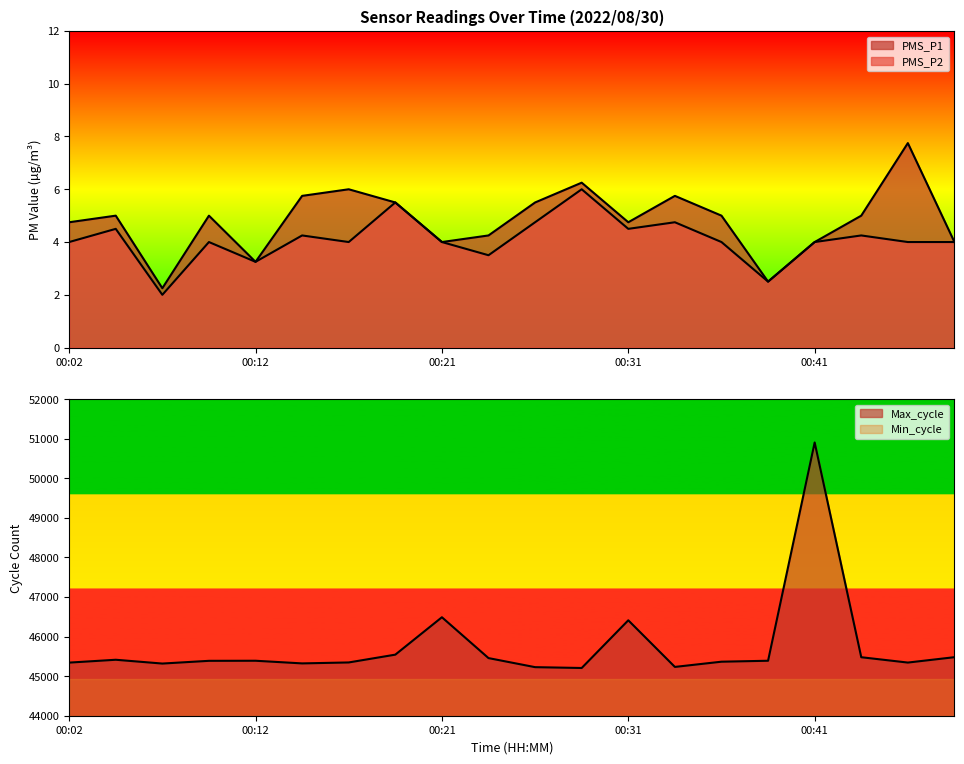

True or false: Max_cycle and PMS_P2 cross at least once.

False